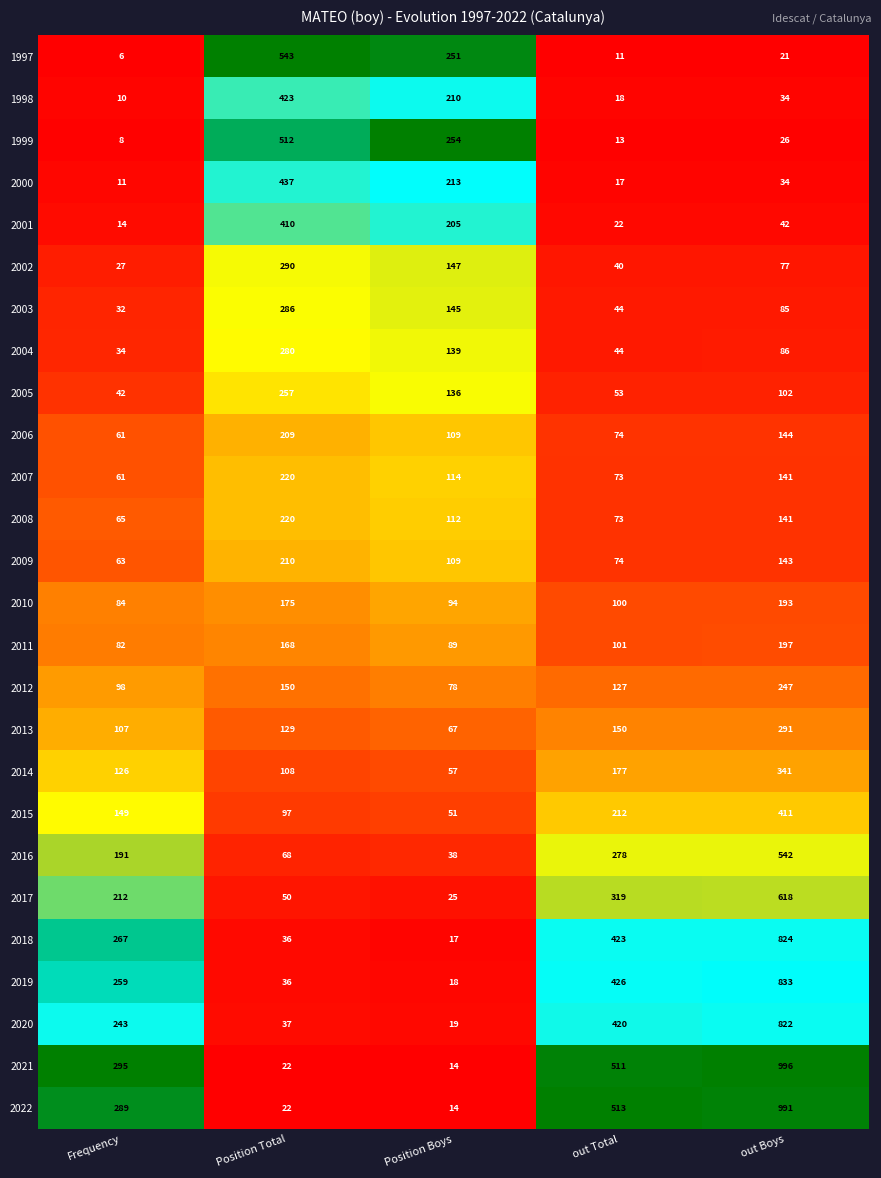

At which category is the sum across all series the highest?

out Boys